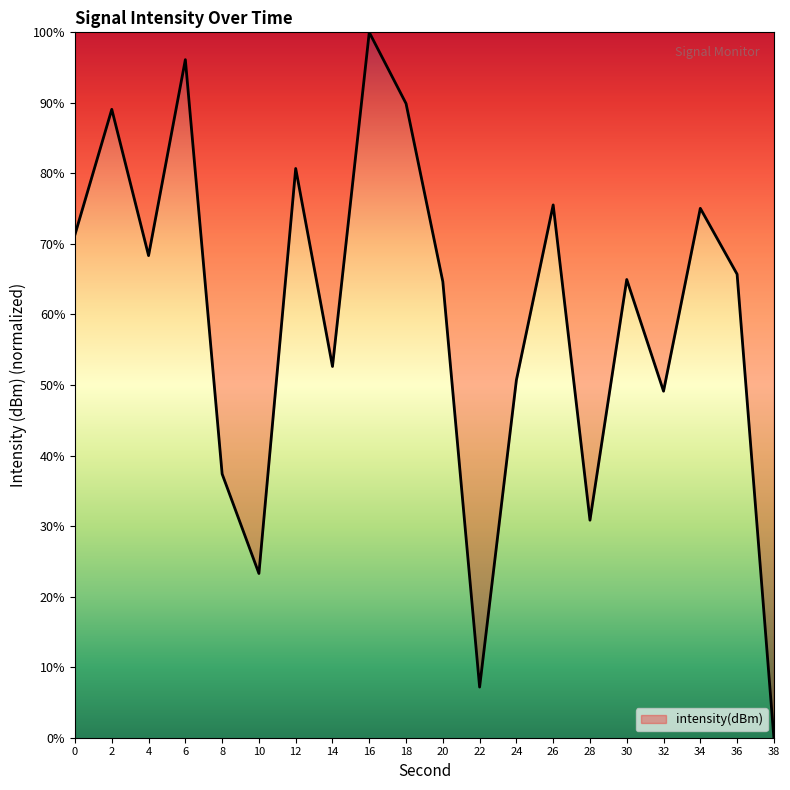

The chart shows a value of 75.1 at 34. True or false?

True